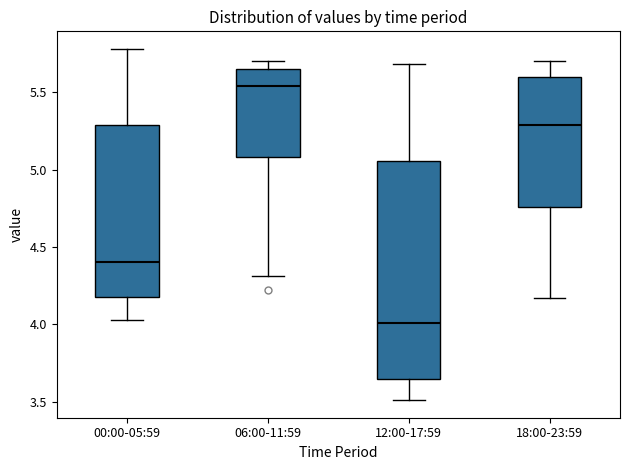

Which box has the lowest median line?

12:00-17:59